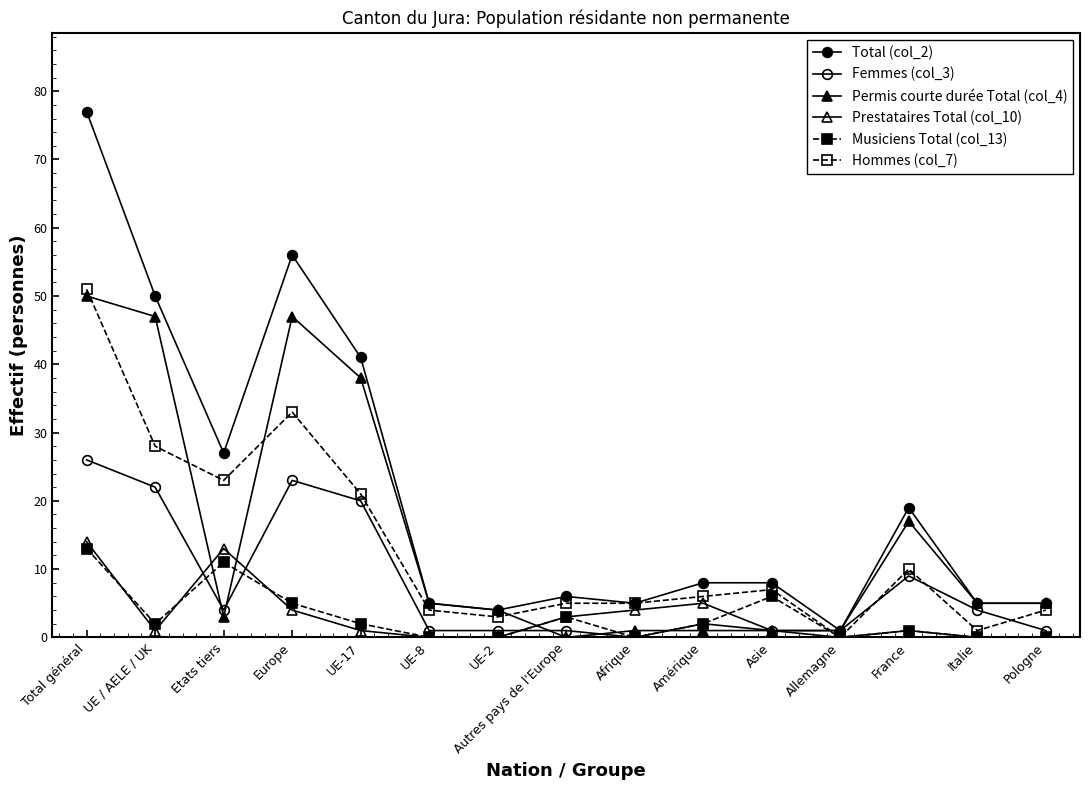

Where is the first local maximum for Femmes (col_3)?

Europe